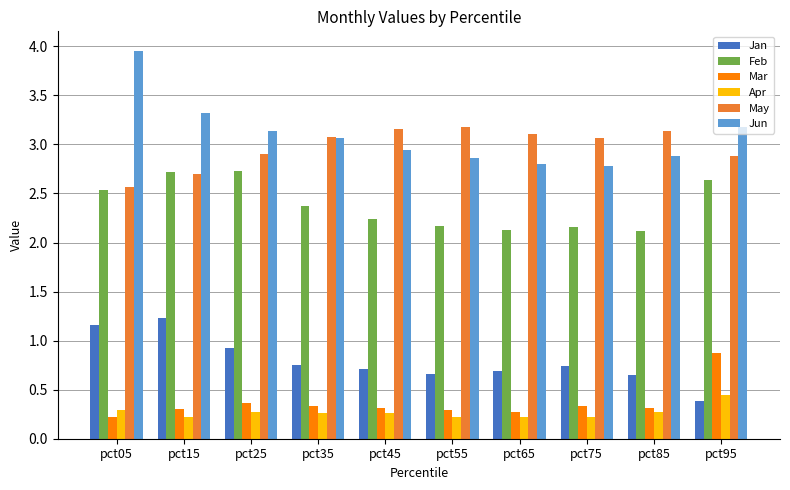

What is the difference between the second highest and minimum values in the Feb series?

0.6